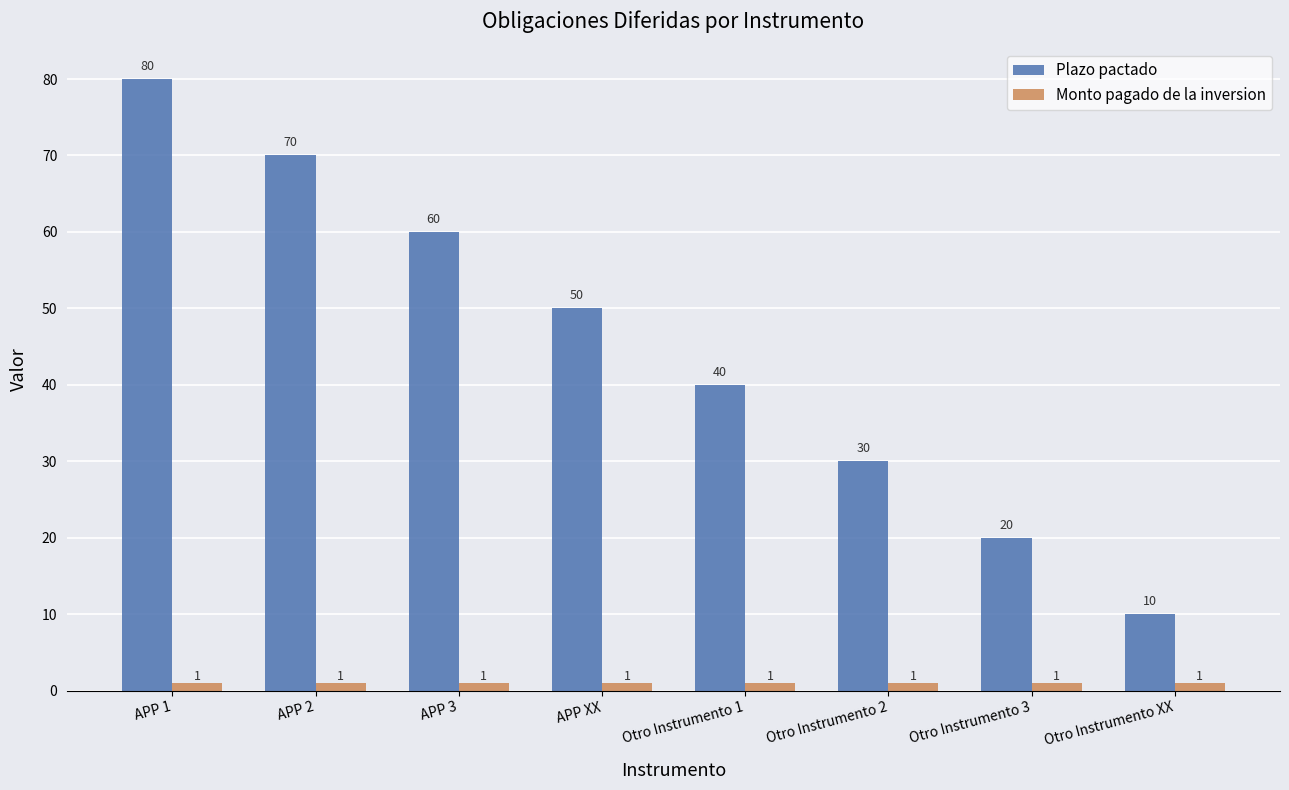

What is the spread (max minus min) of values at Otro Instrumento 2?

29